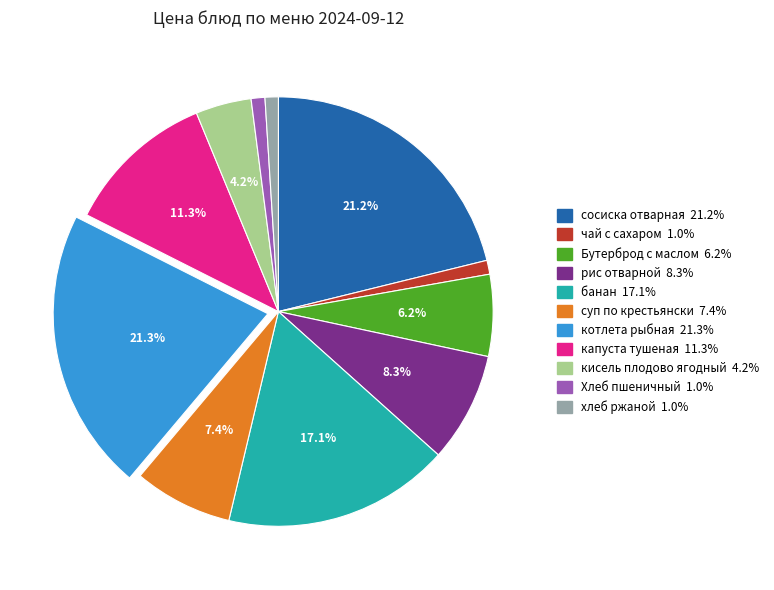

Which has a higher value, капуста тушеная or хлеб ржаной?

капуста тушеная